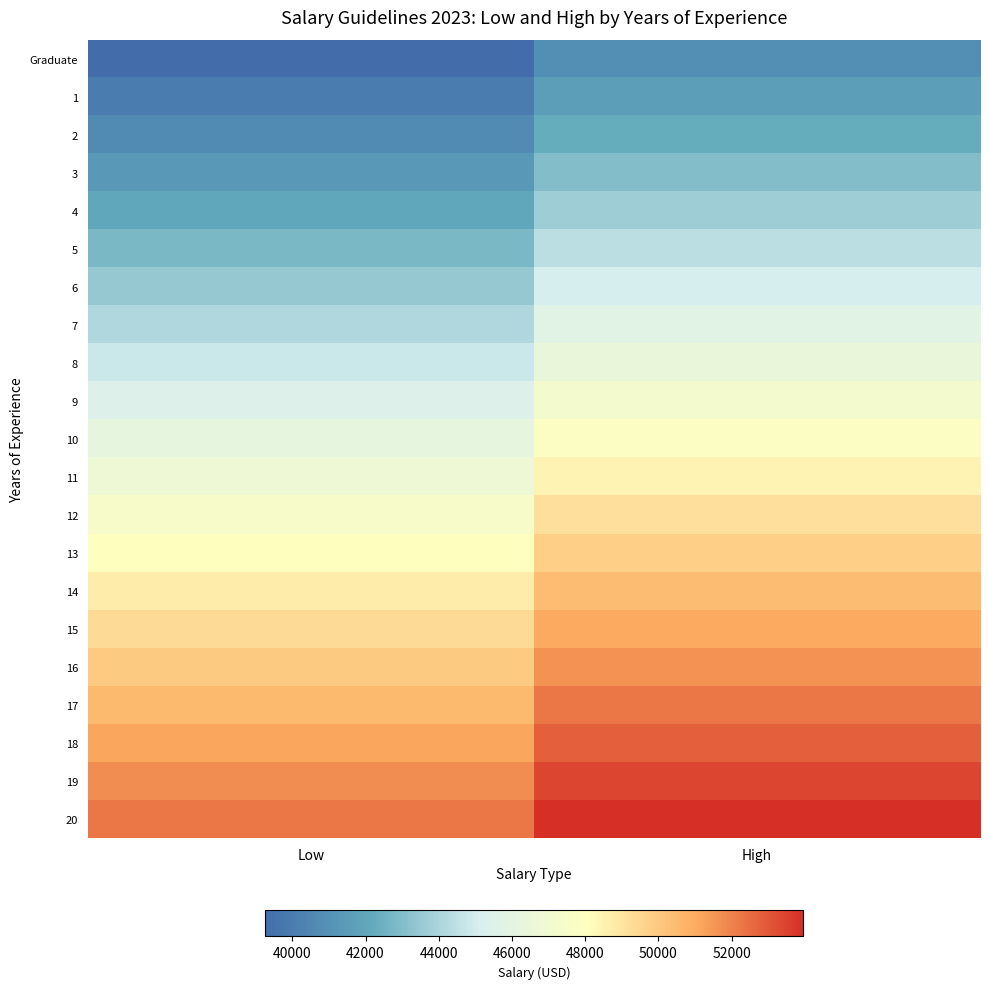

Reading left to right, transcribe all the data shown in this chart.

Graduate: Low=39249.0	High=40854.3
1: Low=39955.5	High=41571.8
2: Low=40659.7	High=42286.3
3: Low=41361.1	High=42997.2
4: Low=42059.0	High=43704.0
5: Low=42753.0	High=44406.0
6: Low=43442.4	High=45102.6
7: Low=44126.6	High=45793.2
8: Low=44805.1	High=46477.2
9: Low=45477.2	High=47154.0
10: Low=46142.3	High=47823.0
11: Low=46799.8	High=48483.5
12: Low=47449.1	High=49135.0
13: Low=48089.7	High=49776.8
14: Low=48720.9	High=50408.3
15: Low=49342.1	High=51028.9
16: Low=49952.7	High=51638.1
17: Low=50552.1	High=52235.1
18: Low=51139.8	High=52819.5
19: Low=51715.1	High=53390.5
20: Low=52277.5	High=53947.8